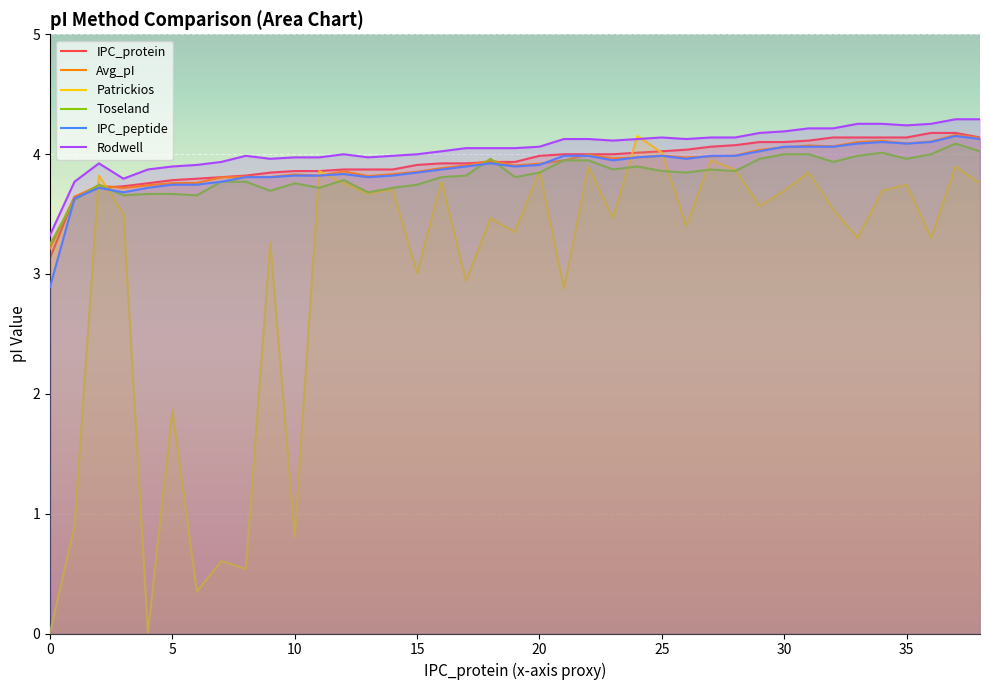

How many data points does each series have?

39